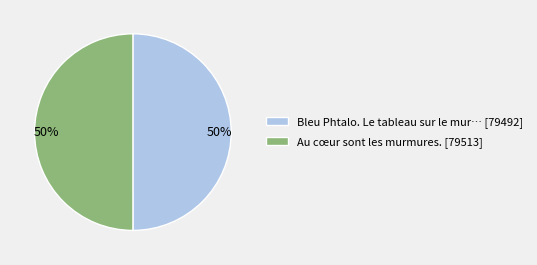

Is it true that Au cœur sont les murmures. [79513] is 39% of the pie?

False